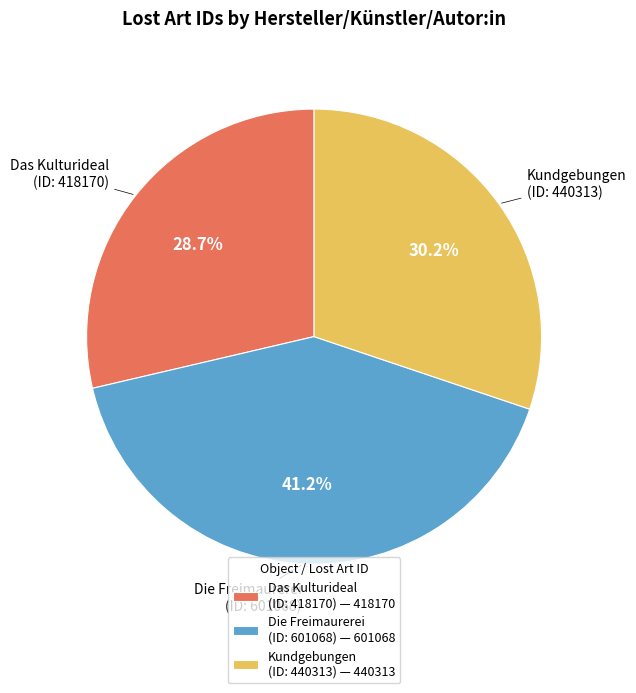

Between Das Kulturideal (ID: 418170) — 418170 and Kundgebungen (ID: 440313) — 440313, which is larger?

Kundgebungen (ID: 440313) — 440313